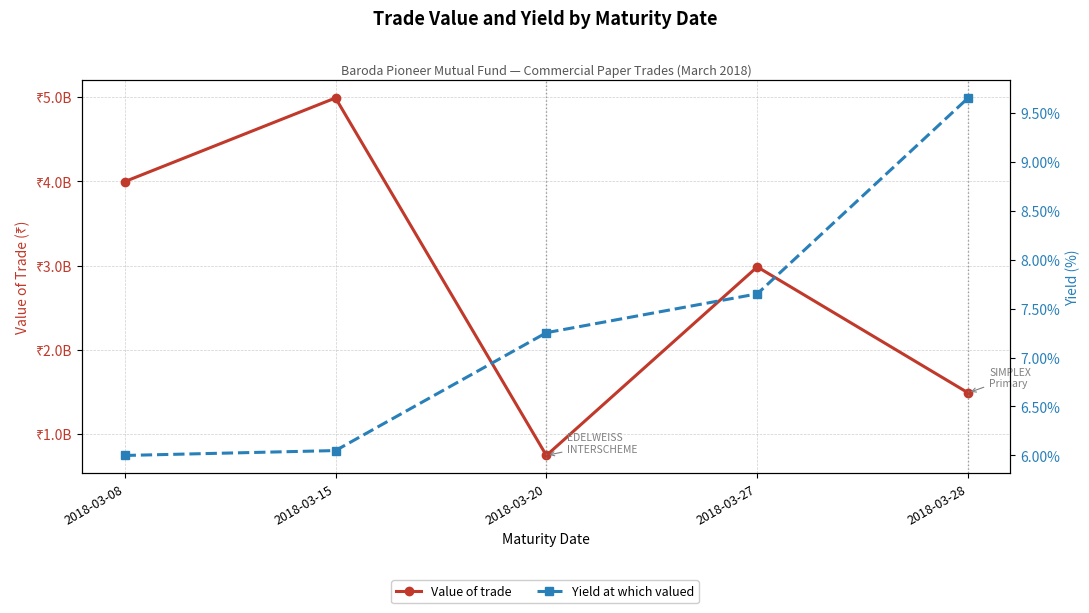

Which series has the largest total across all categories?

Value of trade